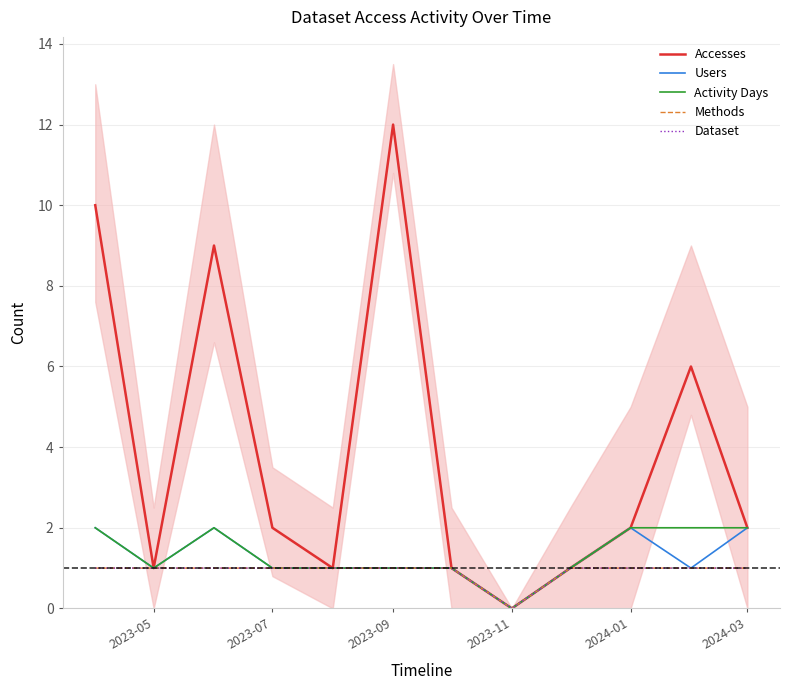

Between 2024-01 and 2023-07, which is larger?

2024-01